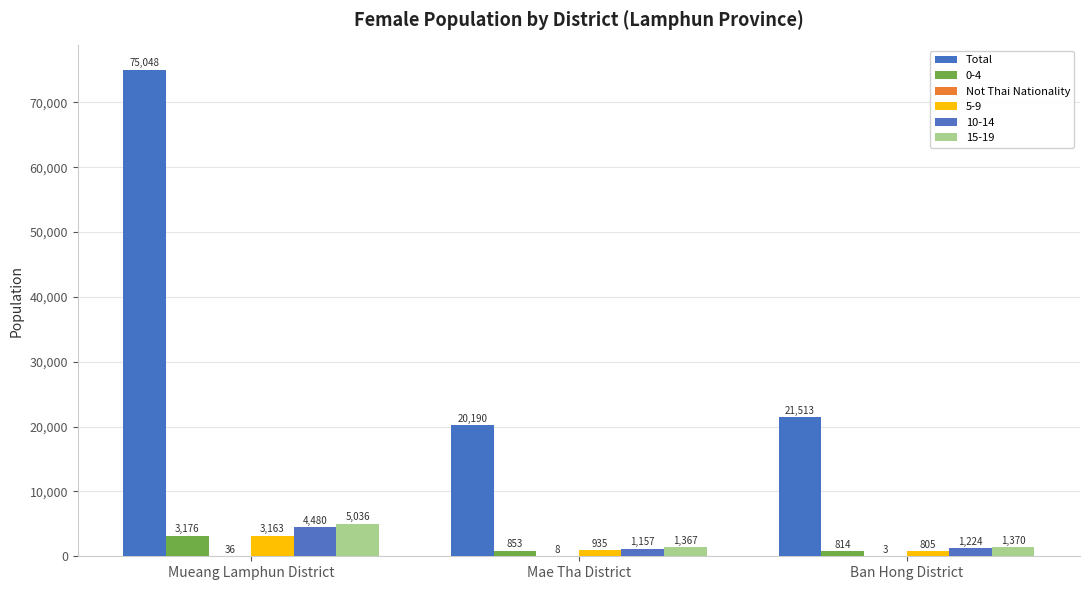

Rank the categories by Not Thai Nationality value from highest to lowest.

Mueang Lamphun District, Mae Tha District, Ban Hong District